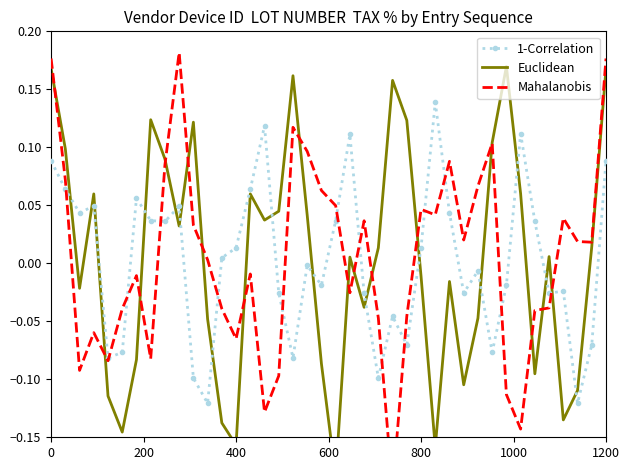

The value of 1-Correlation at 0 is 0.0. True or false?

False